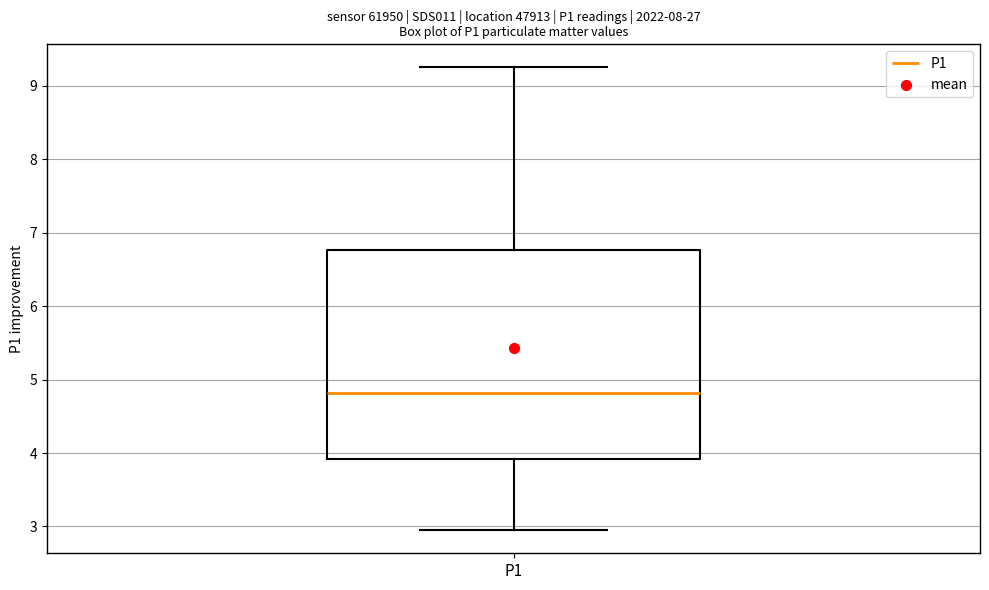

Transcribe this box plot: give where the median line is, the range the box spans, and where the two whiskers end, as read against the y-axis. The values are not printed on the chart, so give them approximately, as read against the axis.

median 4.8, box 3.9 to 6.8, whiskers 3.0 to 9.3